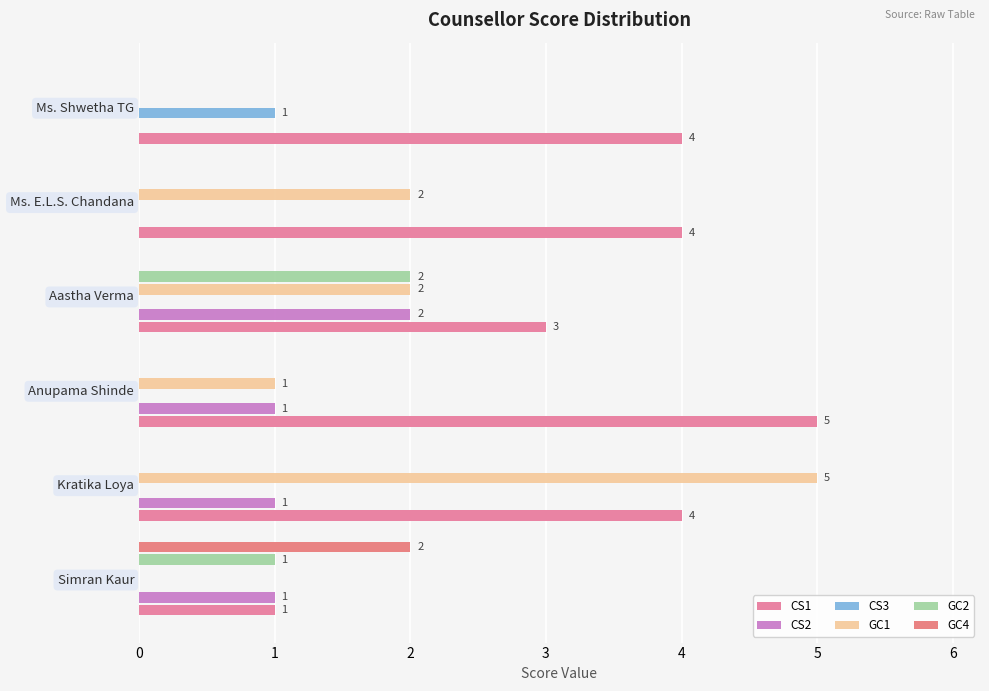

Count the number of categories in the chart.

6